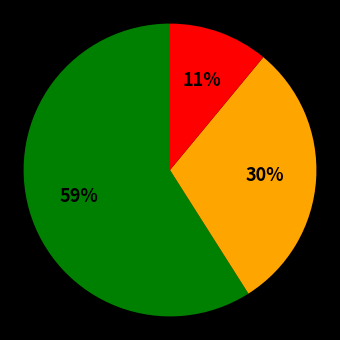

To the nearest percent, what is the difference between the largest and smallest slice percentages?

48%